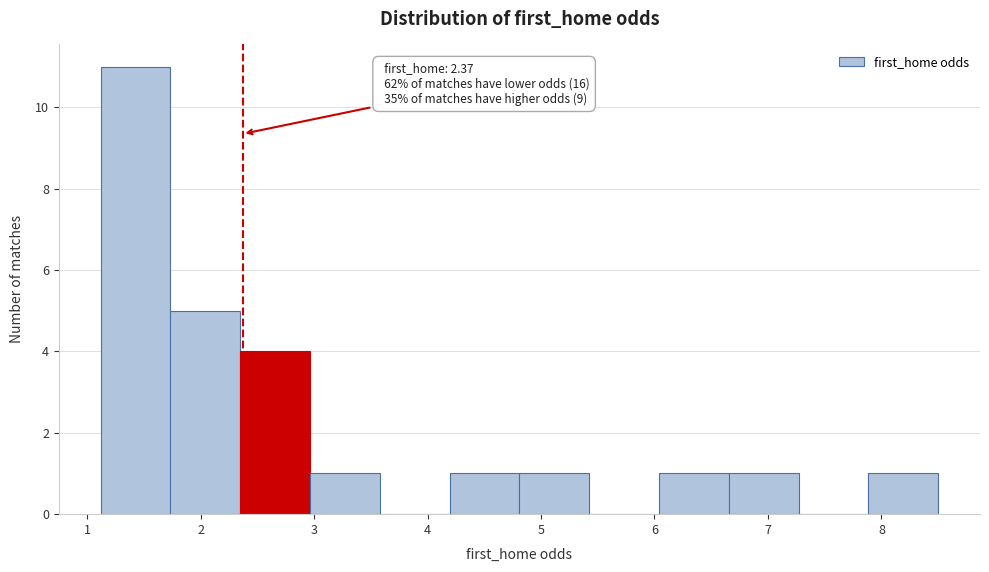

Over which range of the x-axis is the bar tallest?

1.1 to 1.7